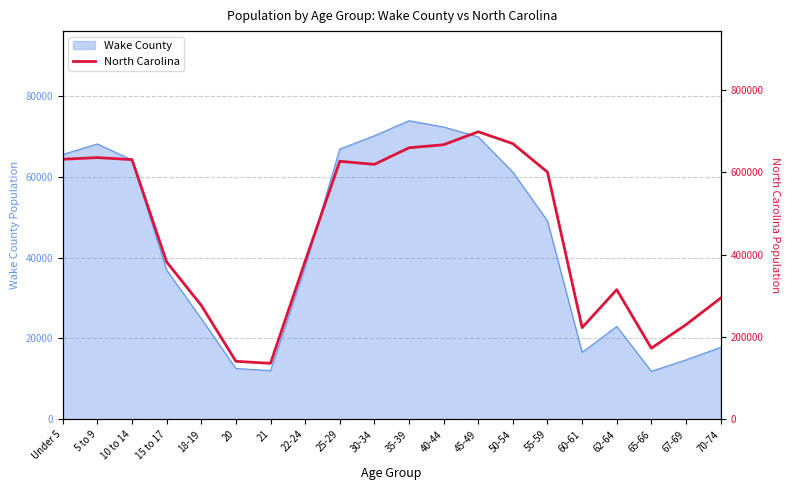

What is the maximum value shown in the chart?

698753